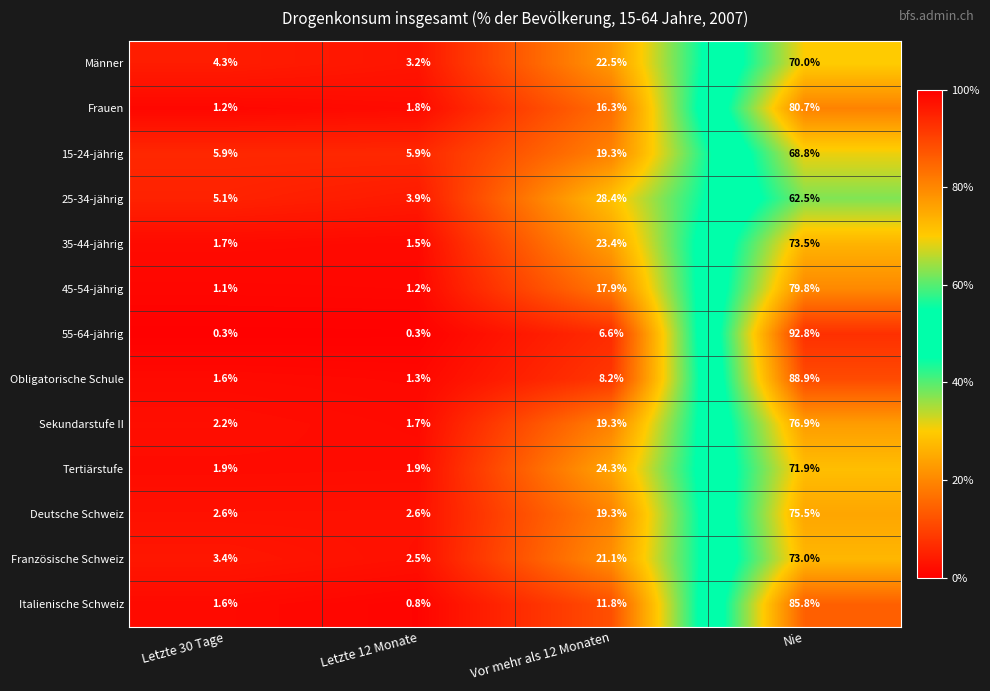

Which series has the largest range (max minus min)?

55-64-jährig